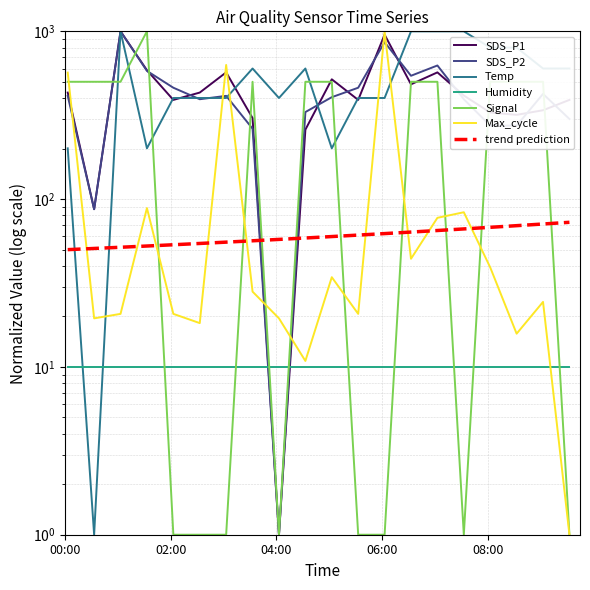

Is it true that Signal equals 1.0 at 02:30?

True